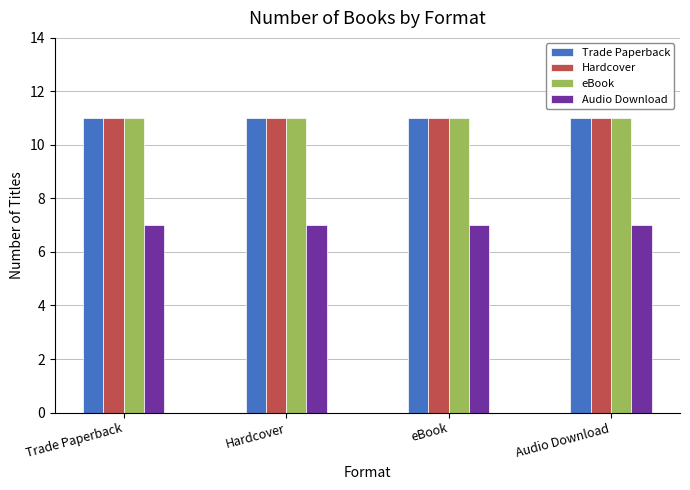

What is the approximate value of Audio Download at eBook?

7